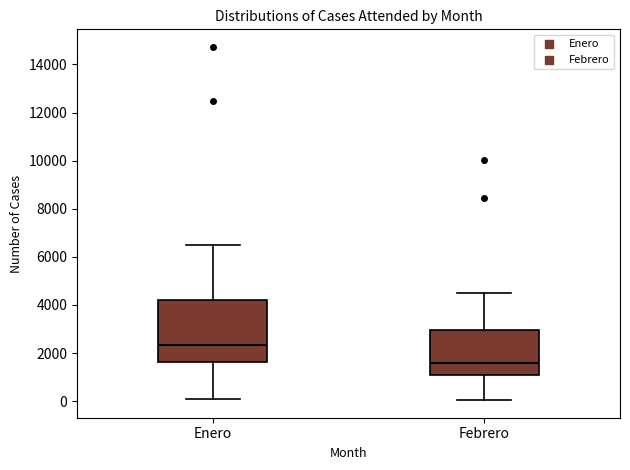

Comparing the boxes themselves (not the whiskers), which one is the tallest?

Enero